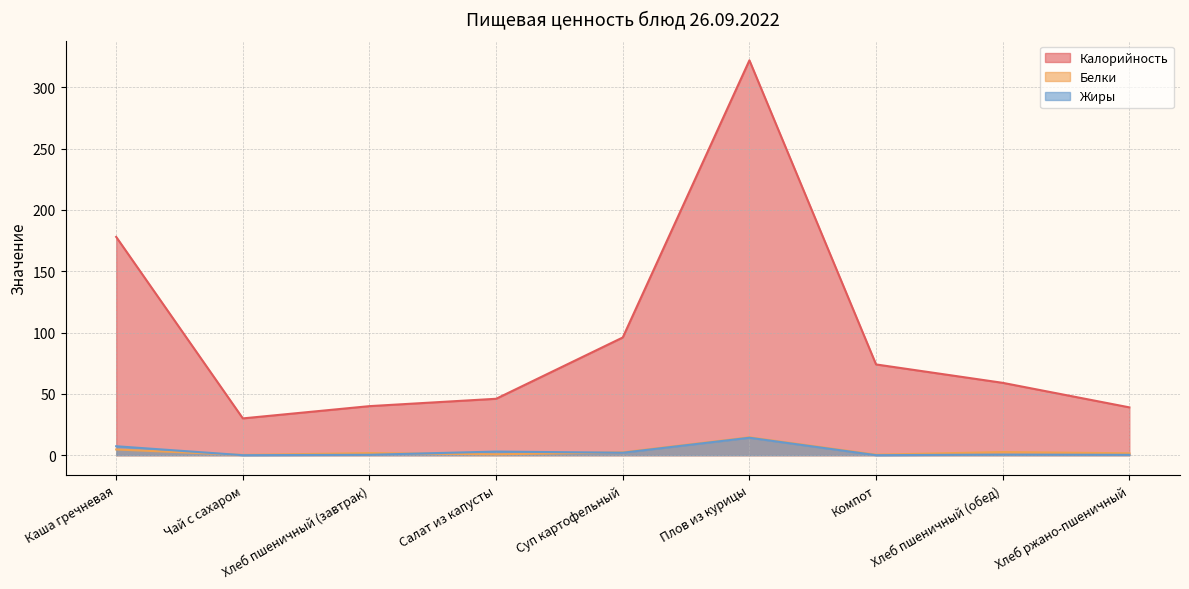

What is the value of the Жиры point at the 5th from the left?

2.0